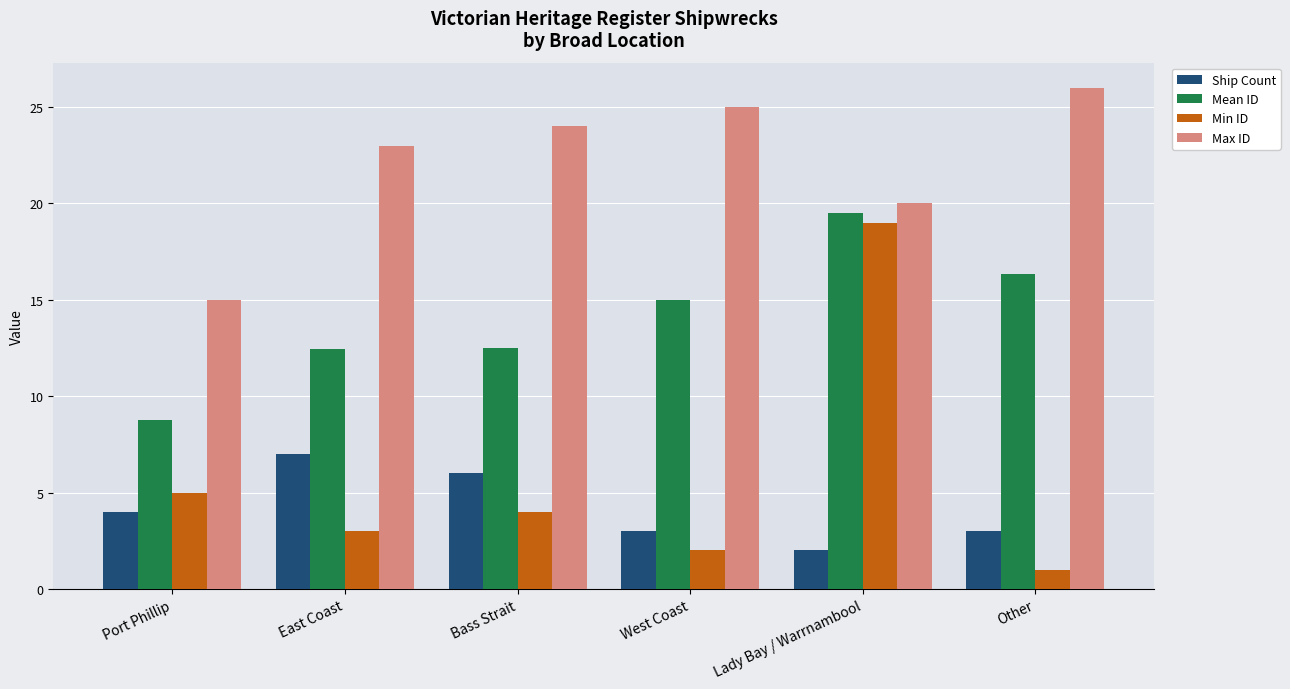

What is the label of the 2nd bar from the left?

East Coast